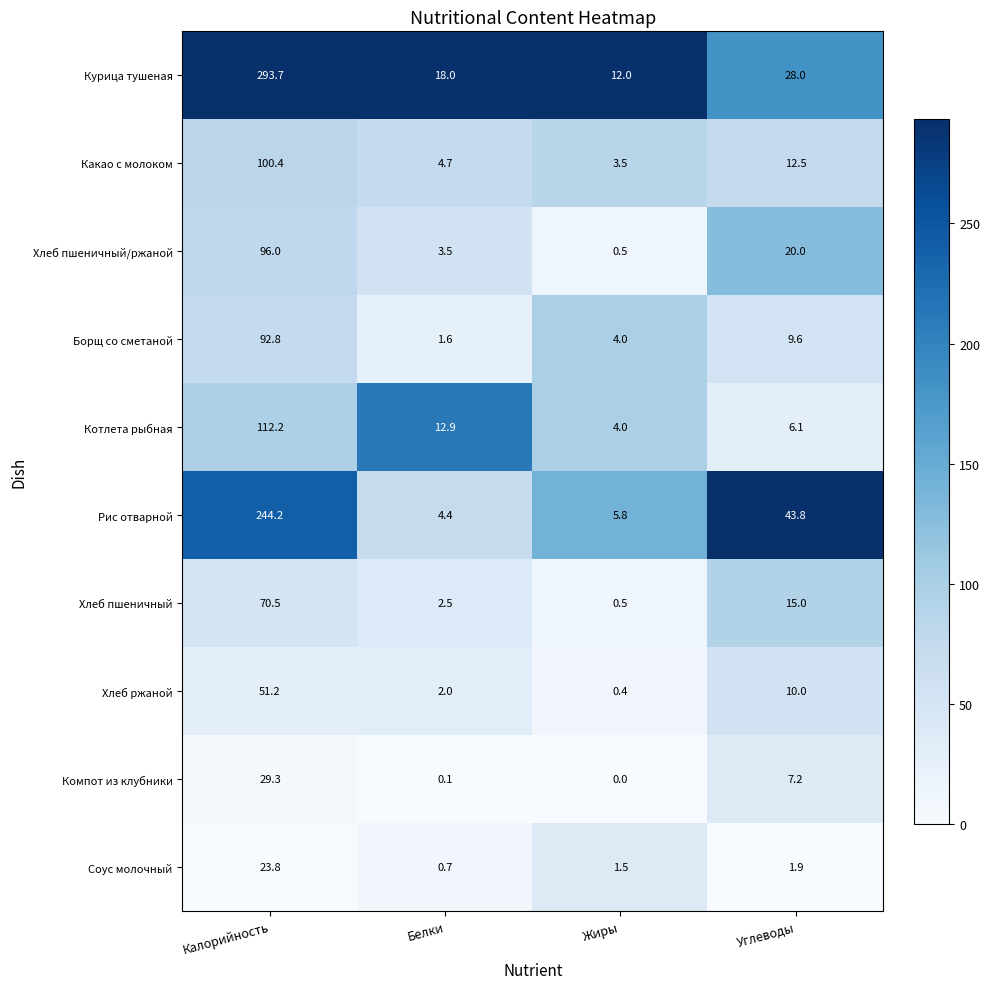

What is the difference between the Какао с молоком values at Белки and Калорийность?

95.7